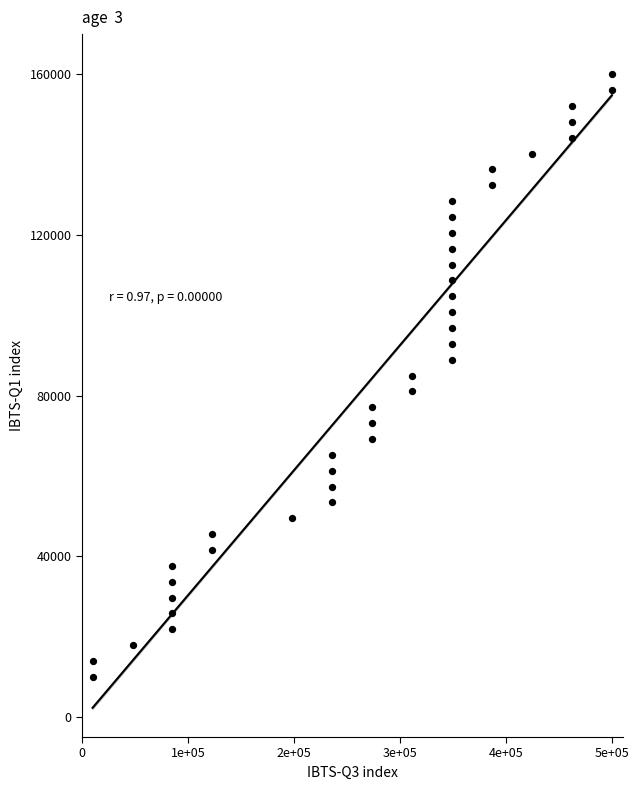

What is the range of Y values (max minus min)?

150000.0